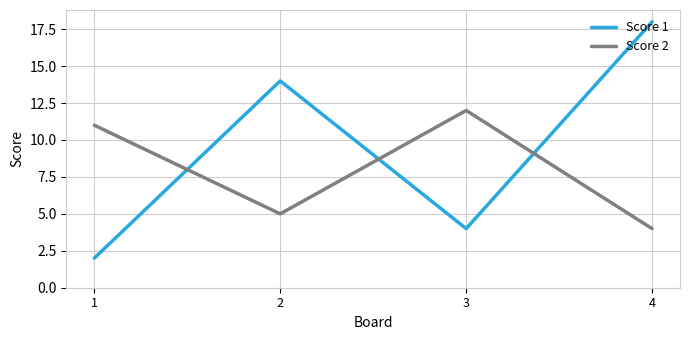

True or false: Score 1 and Score 2 cross at least once.

True